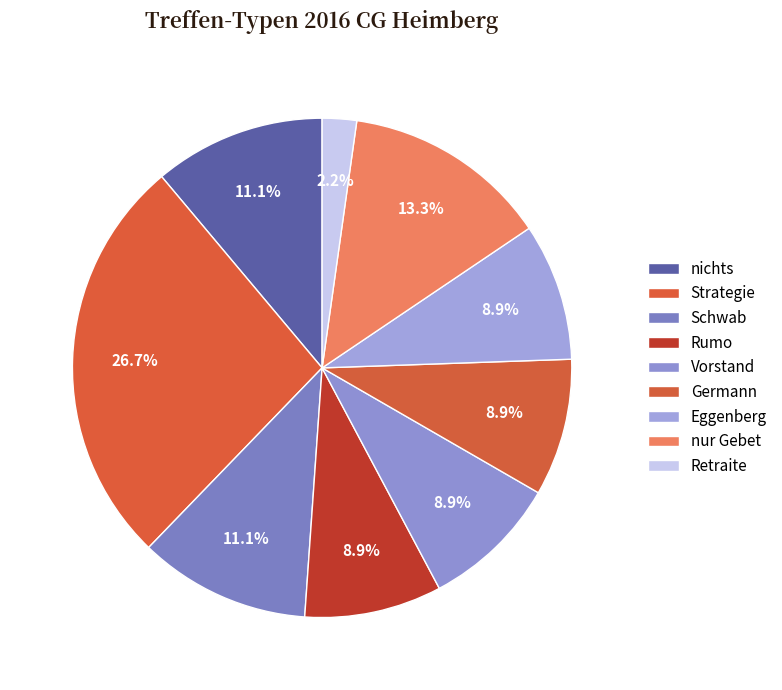

To the nearest percent, what is the average slice percentage?

11%